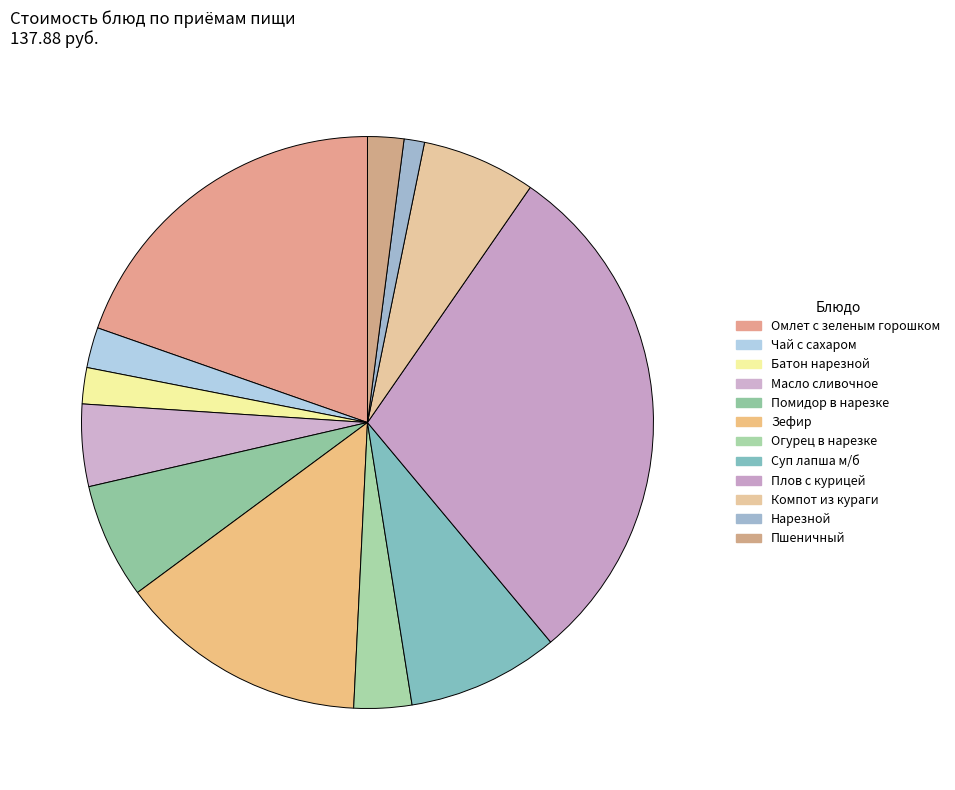

How many segments does this pie chart have?

12